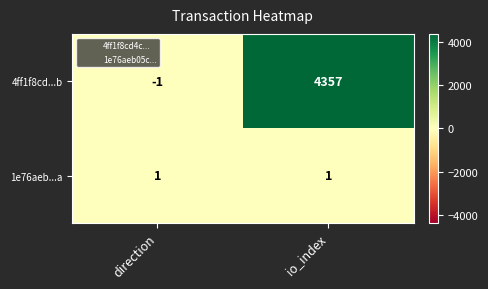

Which category has the lowest value across all series?

direction